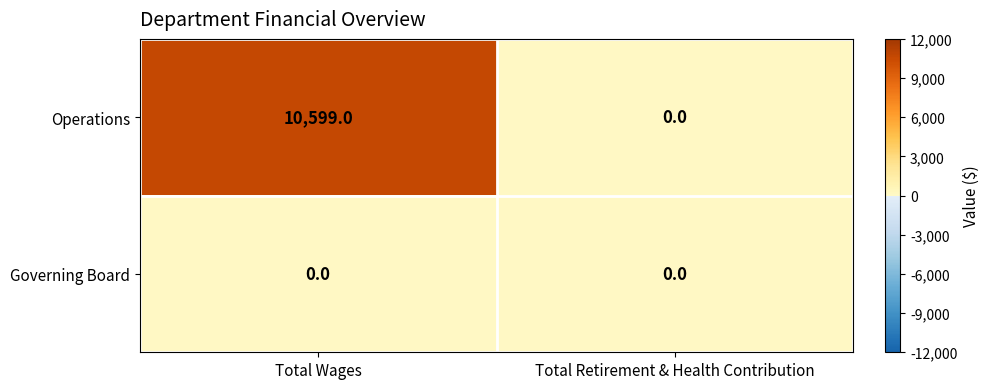

What is the greatest value displayed?

10599